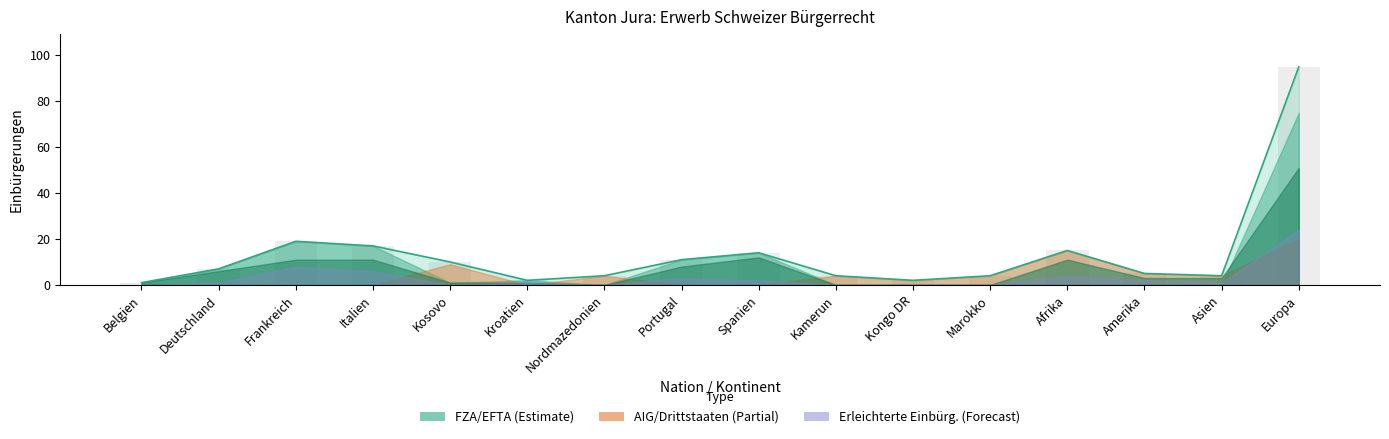

What is the difference between the FZA_Total values at Deutschland and Spanien?

7